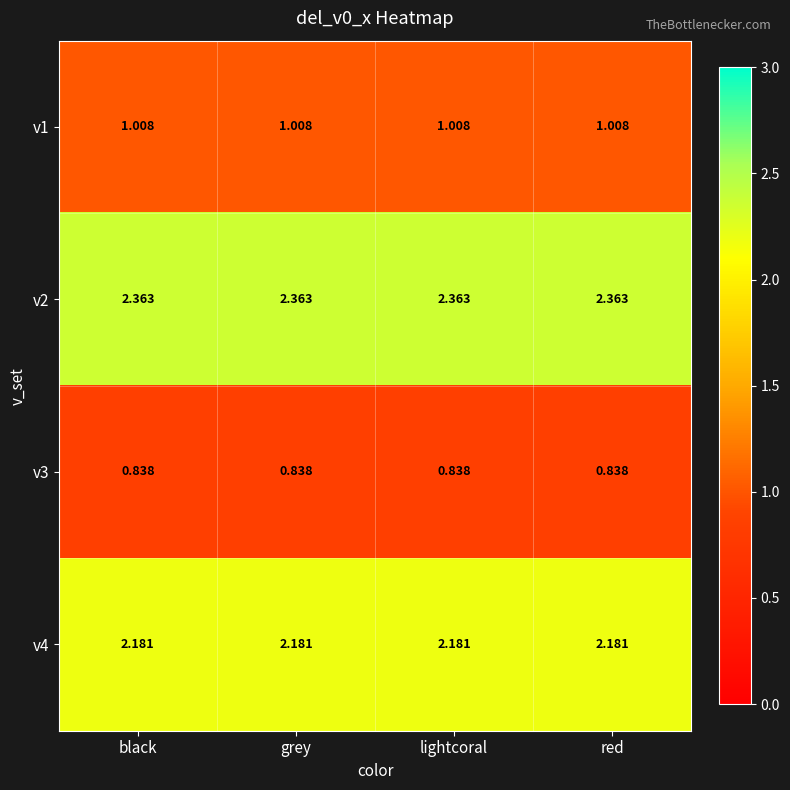

Is the value of v4 at black greater than the value of v1 at black?

Yes